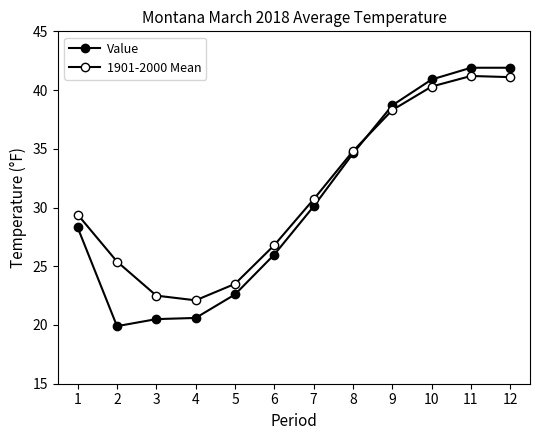

Rank the series by their average value, from lowest to highest.

Value, 1901-2000 Mean